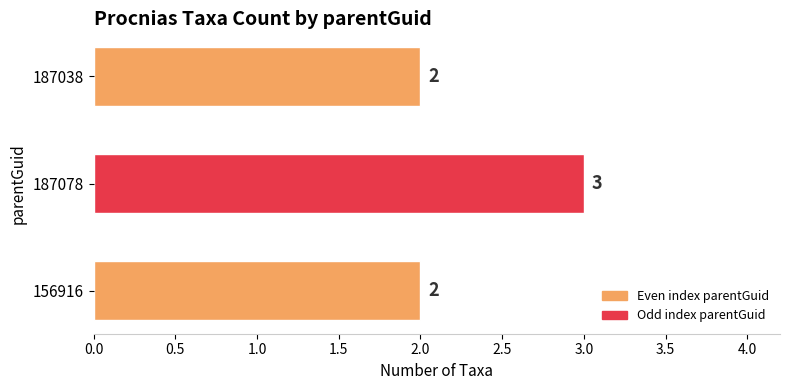

Are the bars horizontal?

Yes